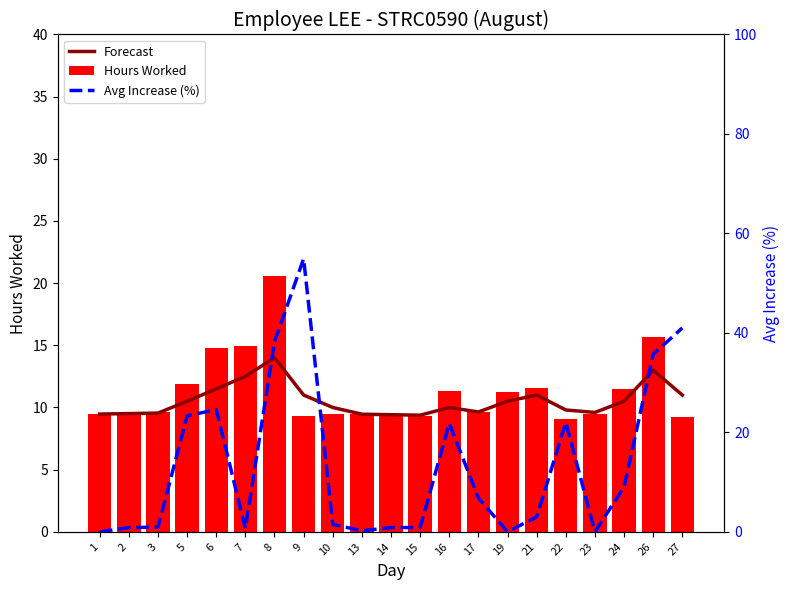

True or false: Forecast has a value of 17.1 at 24.

False